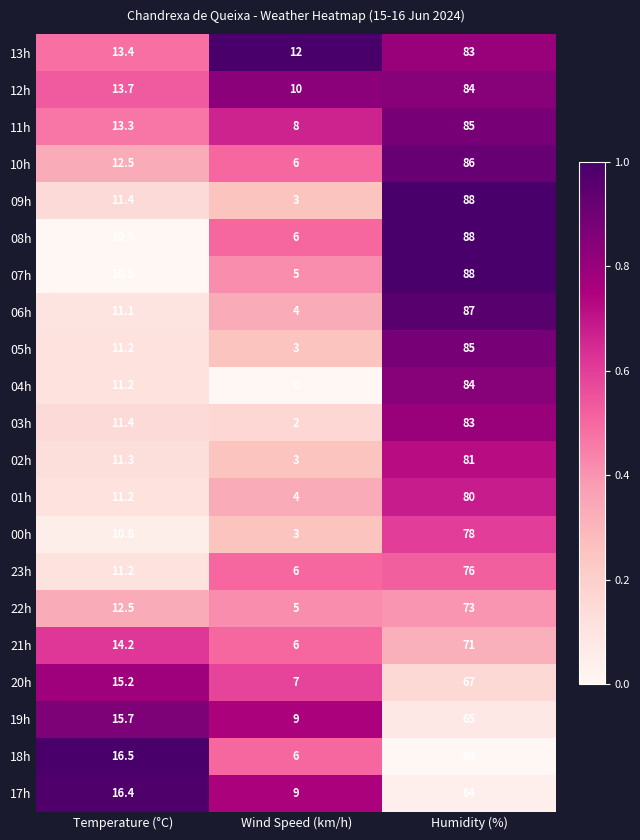

What is the sum of the 11h values at Wind Speed (km/h) and Humidity (%)?

93.0